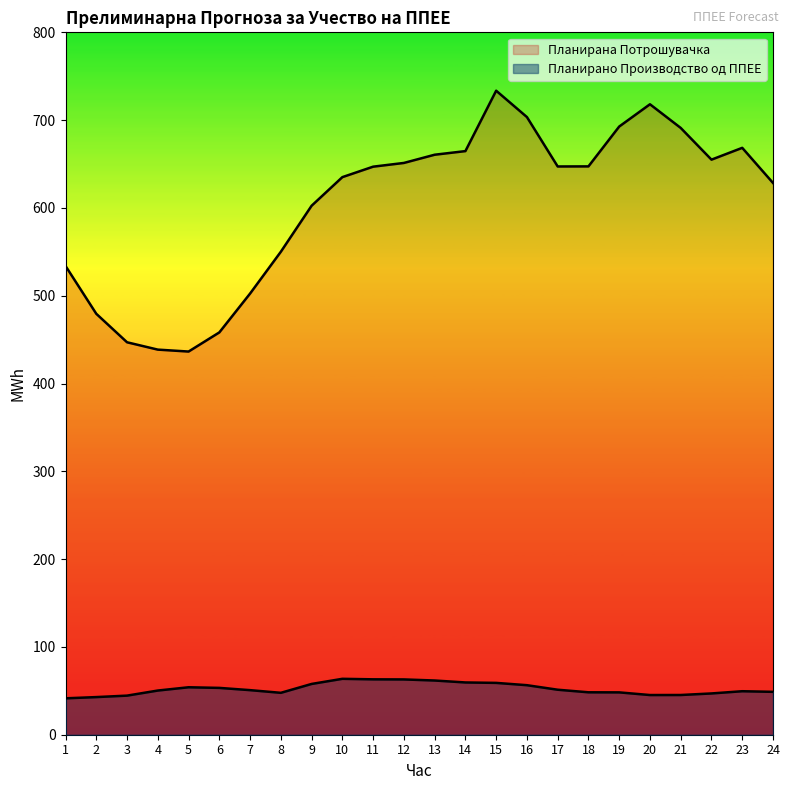

What is the total value across all series at 2?

522.3